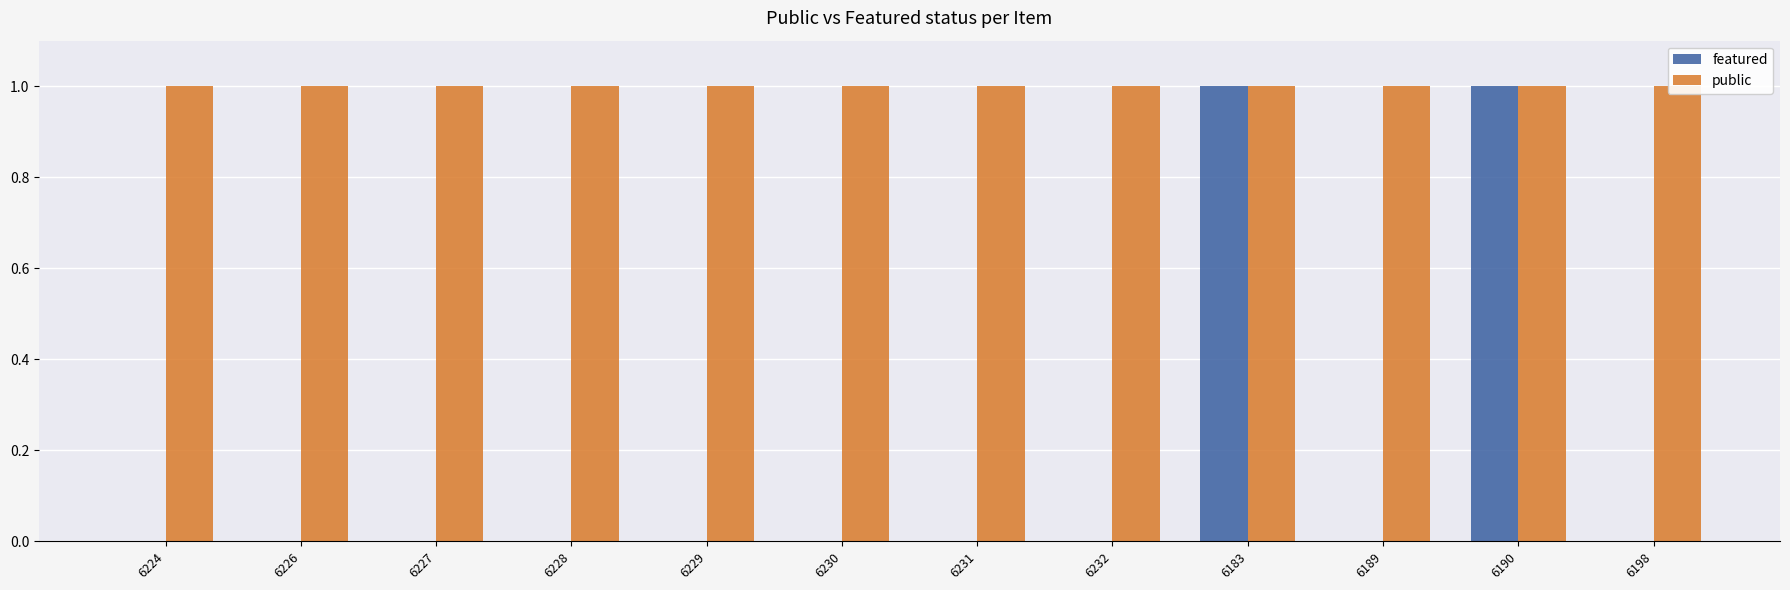

What position from the left is 6230?

6